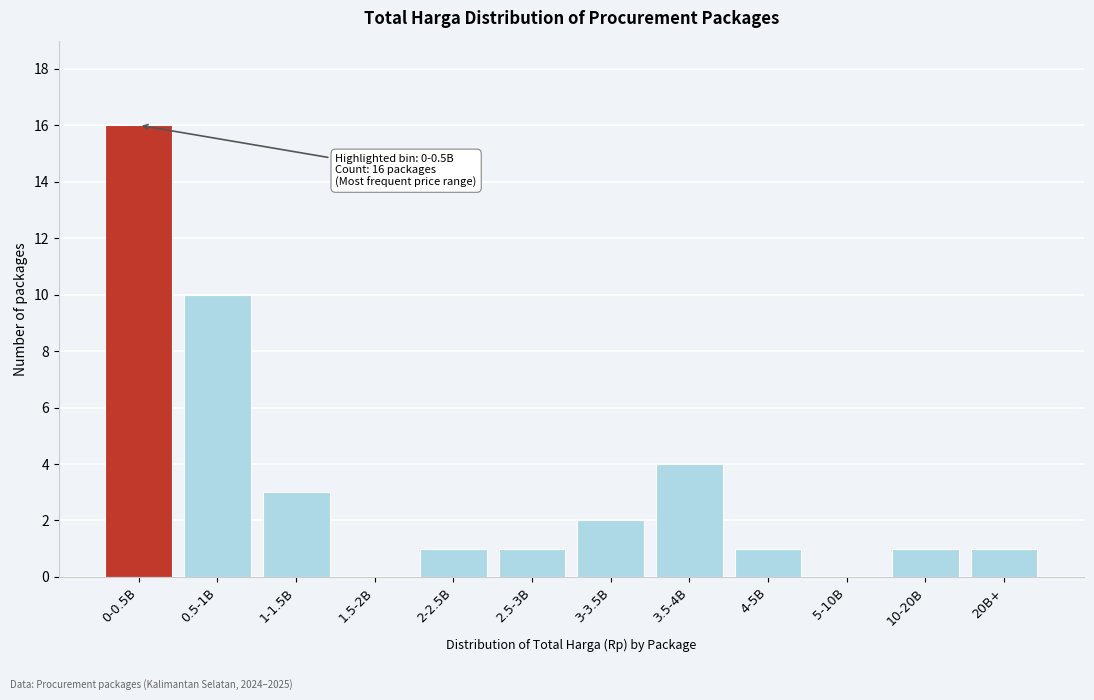

Reading left to right, transcribe all the data shown in this chart.

0-0.5B=16	0.5-1B=10	1-1.5B=3	1.5-2B=0	2-2.5B=1	2.5-3B=1	3-3.5B=2	3.5-4B=4	4-5B=1	5-10B=0	10-20B=1	20B+=1